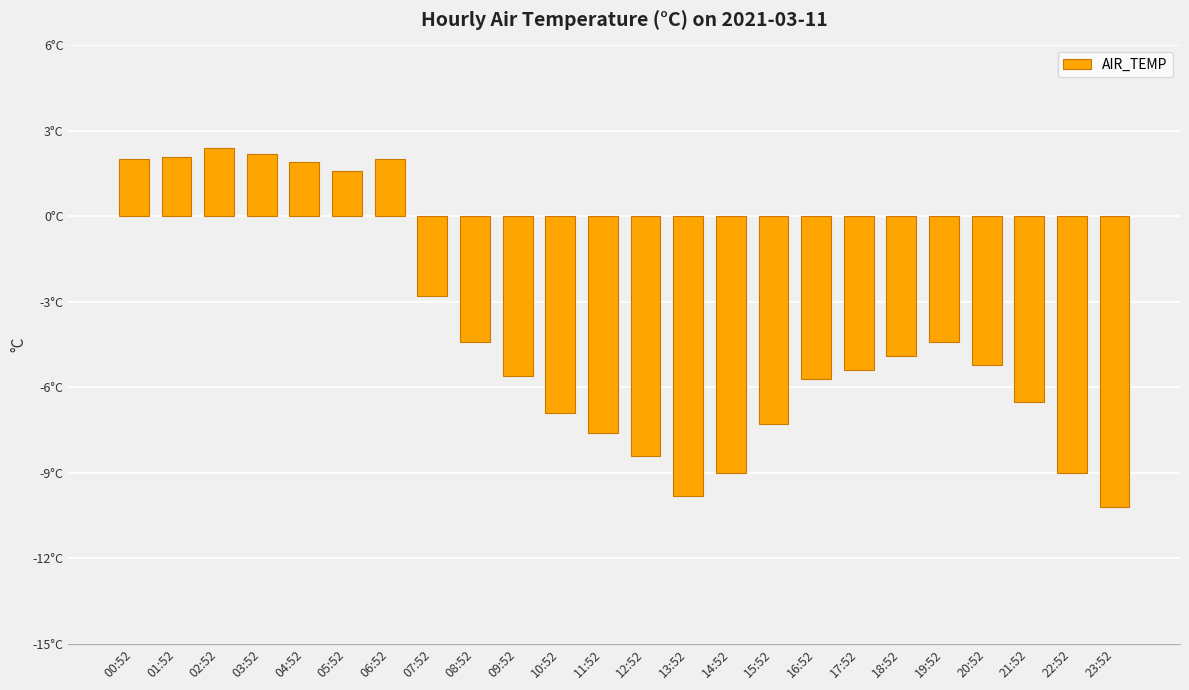

What is the maximum value shown in the chart?

2.4